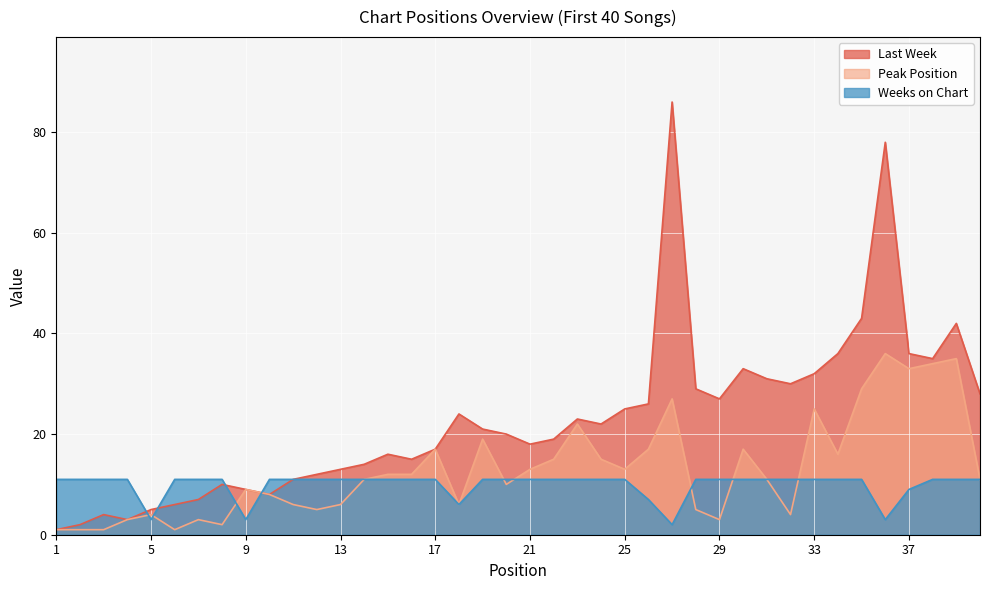

Reading left to right, list all the values displayed in this chart.

Last Week: 1=1	2=2	3=4	4=3	5=5	6=6	7=7	8=10	9=9	10=8	11=11	12=12	13=13	14=14	15=16	16=15	17=17	18=24	19=21	20=20	21=18	22=19	23=23	24=22	25=25	26=26	27=86	28=29	29=27	30=33	31=31	32=30	33=32	34=36	35=43	36=78	37=36	38=35	39=42	40=28
Peak Position: 1=1	2=1	3=1	4=3	5=4	6=1	7=3	8=2	9=9	10=8	11=6	12=5	13=6	14=11	15=12	16=12	17=17	18=6	19=19	20=10	21=13	22=15	23=22	24=15	25=13	26=17	27=27	28=5	29=3	30=17	31=11	32=4	33=25	34=16	35=29	36=36	37=33	38=34	39=35	40=11
Weeks on Chart: 1=11	2=11	3=11	4=11	5=3	6=11	7=11	8=11	9=3	10=11	11=11	12=11	13=11	14=11	15=11	16=11	17=11	18=6	19=11	20=11	21=11	22=11	23=11	24=11	25=11	26=7	27=2	28=11	29=11	30=11	31=11	32=11	33=11	34=11	35=11	36=3	37=9	38=11	39=11	40=11